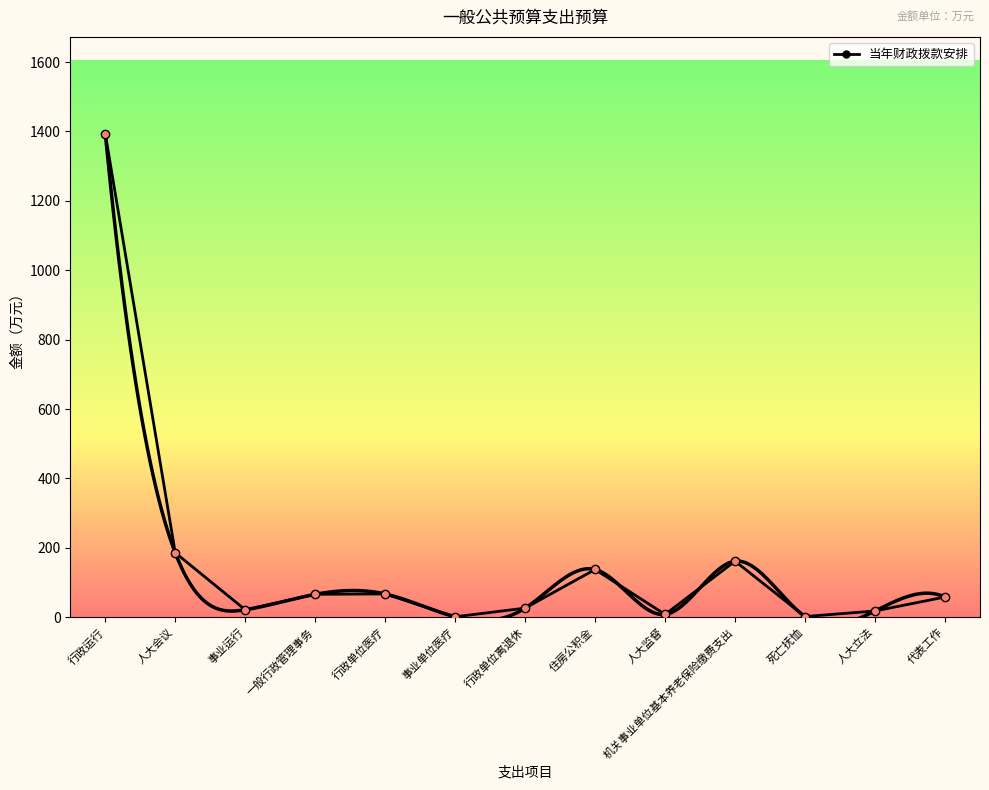

List the labels in order of value, largest first.

行政运行, 人大会议, 机关事业单位基本养老保险缴费支出, 住房公积金, 行政单位医疗, 一般行政管理事务, 代表工作, 行政单位离退休, 事业运行, 人大立法, 人大监督, 死亡抚恤, 事业单位医疗